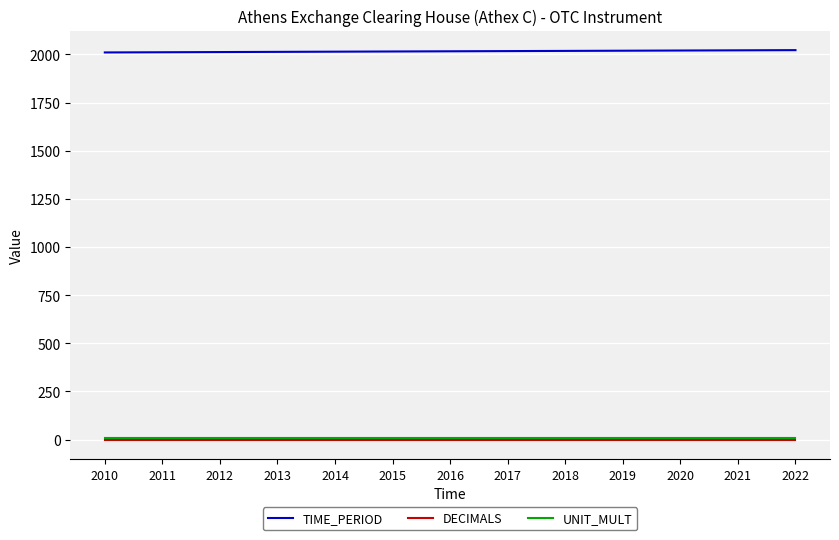

True or false: DECIMALS and TIME_PERIOD cross at least once.

False